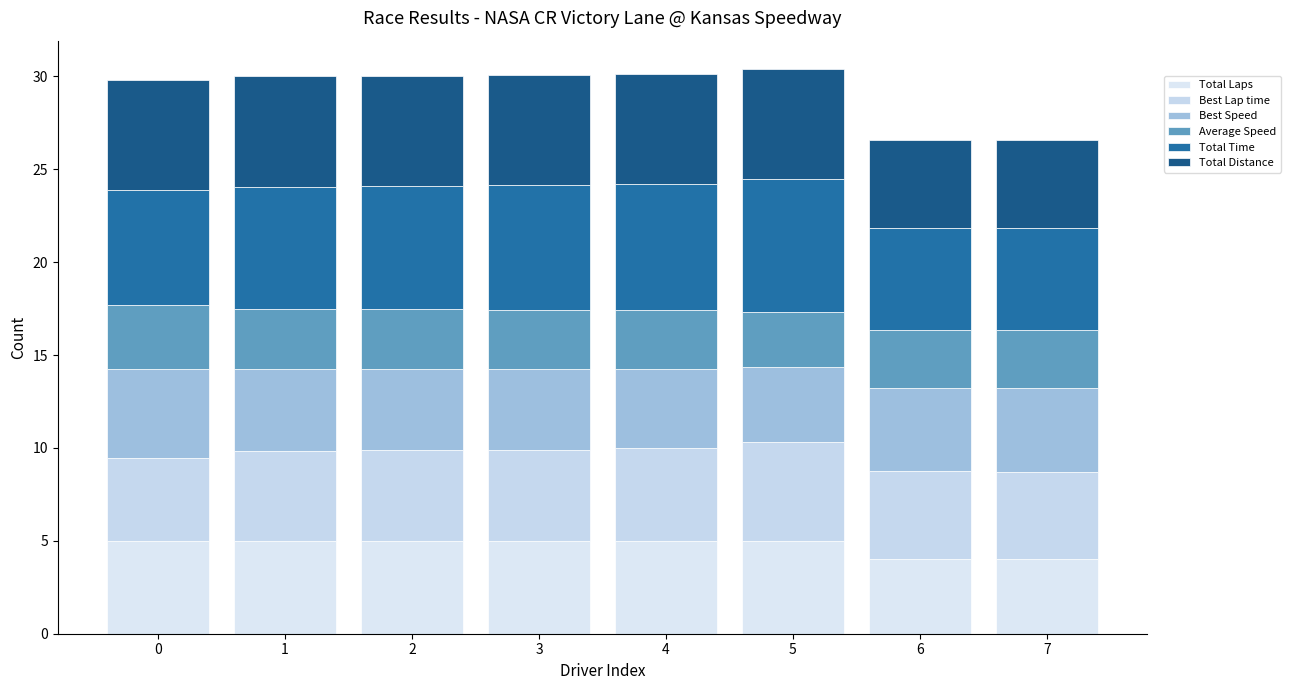

Between 3 and 4, which is larger?

3